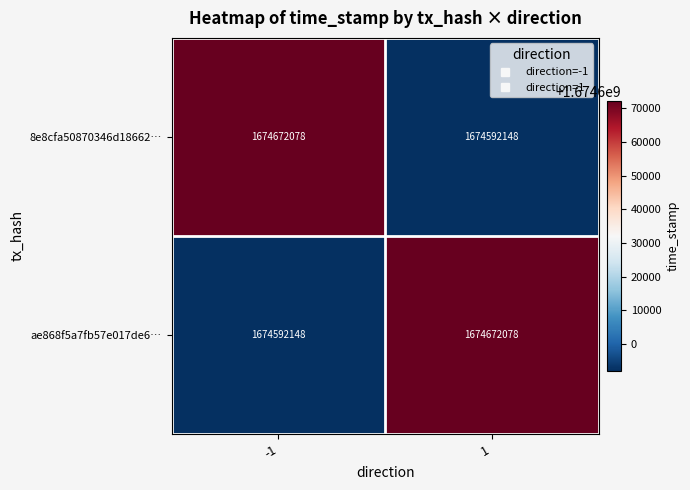

What is the spread (max minus min) of values at 1?

79930